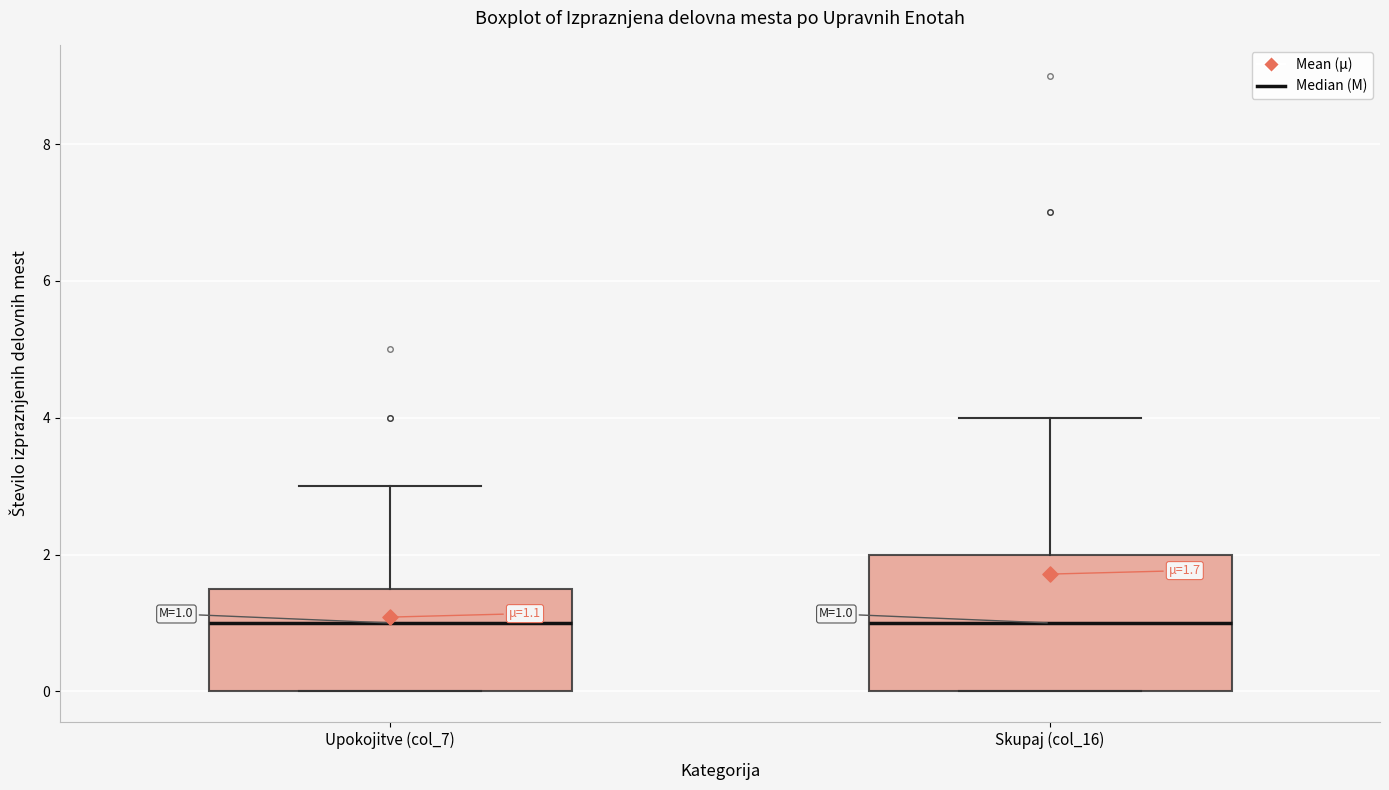

Comparing the boxes themselves (not the whiskers), which one is the tallest?

Skupaj (col_16)